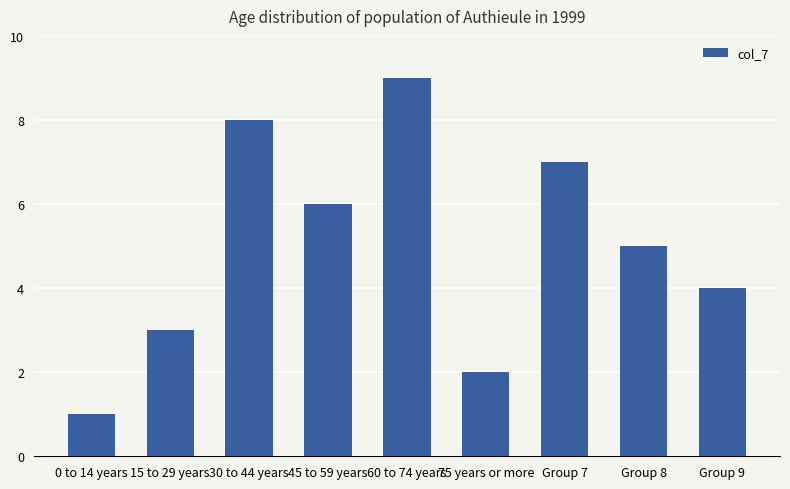

How many values are between 3 and 7?

5